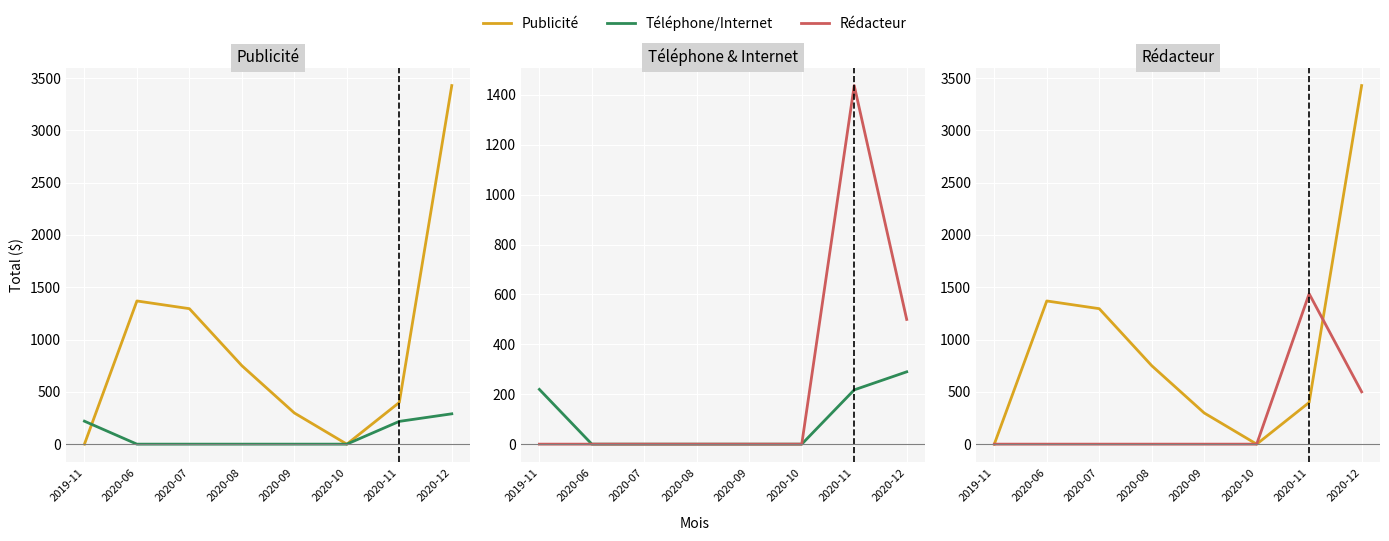

What position from the right is 2020-08?

5